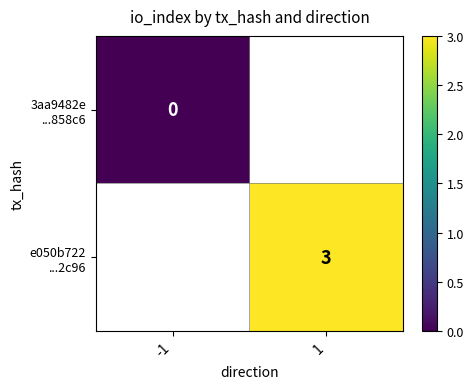

What is the greatest value displayed?

3.0